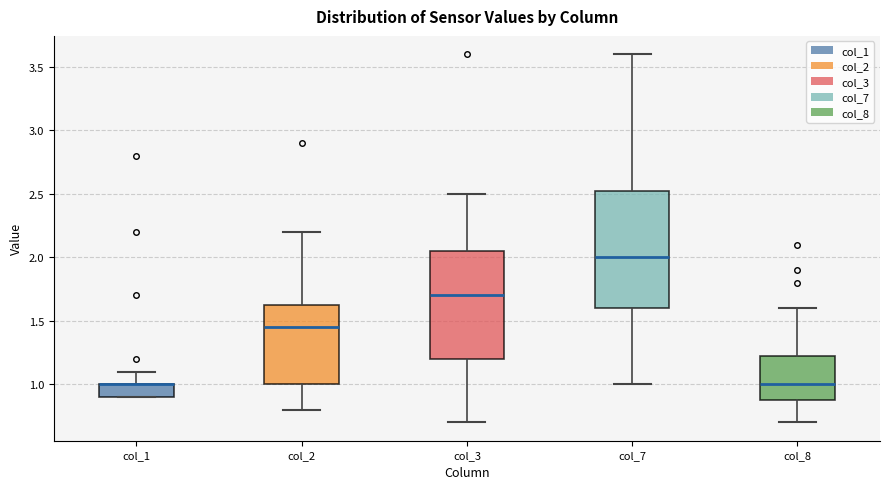

Reading left to right, read every box against the y-axis: the position of its median line, the range the box covers, and the ends of its whiskers. The values are not printed on the chart, so give them approximately, as read against the axis.

col_1: median 1.00 (drawn on the box's upper edge), box 0.90 to 1.00, whiskers 0.90 to 1.10
col_2: median 1.45, box 1.00 to 1.65, whiskers 0.80 to 2.20
col_3: median 1.70, box 1.20 to 2.05, whiskers 0.70 to 2.50
col_7: median 2.00, box 1.60 to 2.55, whiskers 1.00 to 3.60
col_8: median 1.00, box 0.90 to 1.25, whiskers 0.70 to 1.60